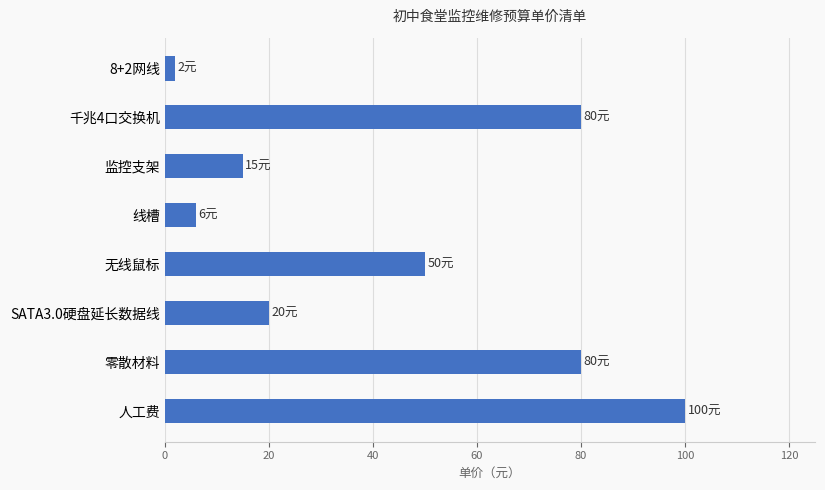

True or false: the data shows 106 at 零散材料.

False